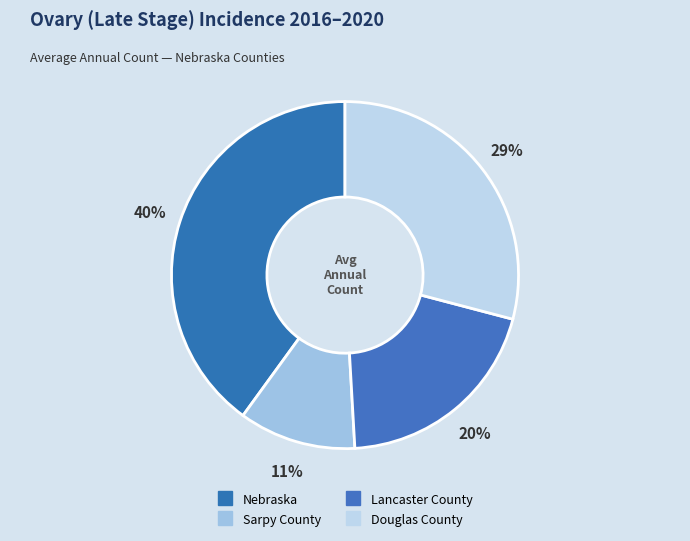

To the nearest percent, what is the difference between the largest and smallest slice percentages?

29%